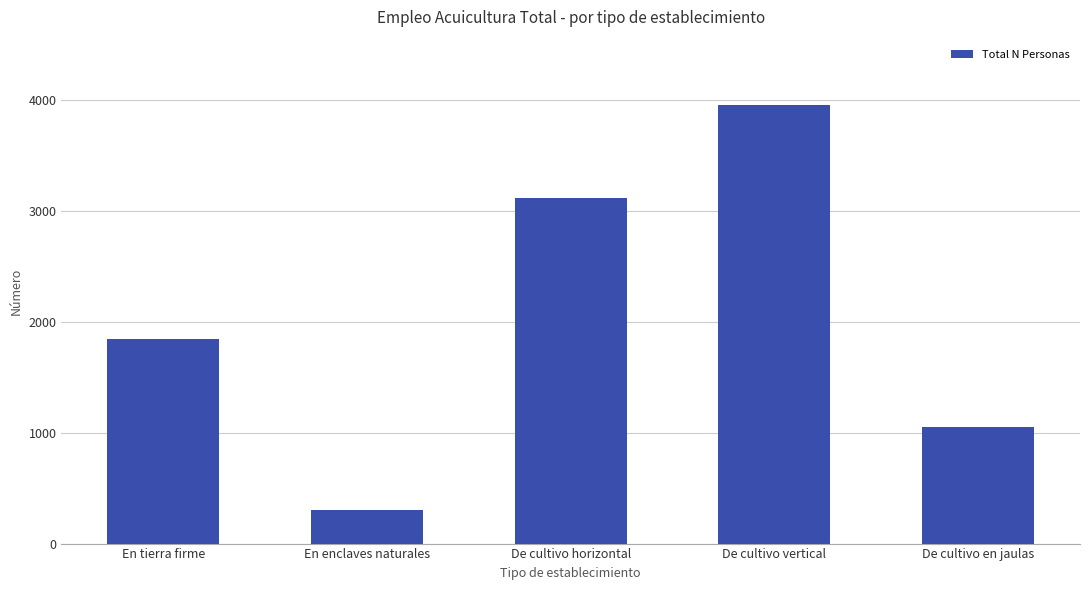

What is the smallest value displayed?

301